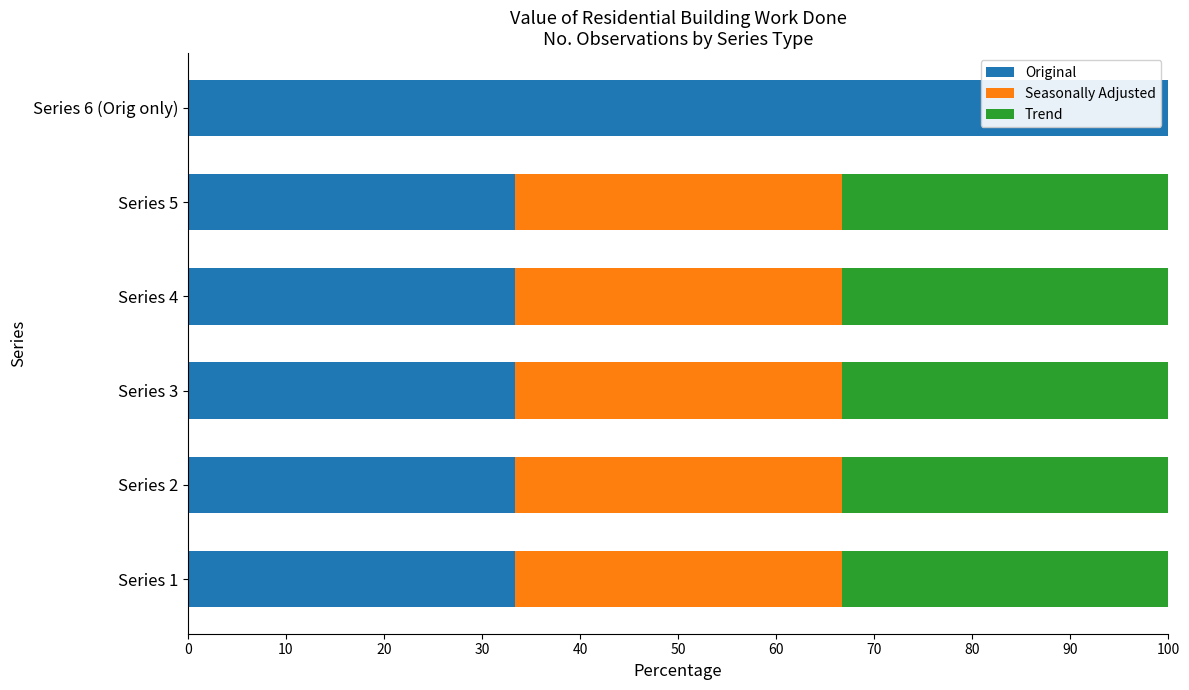

The value of Original at Series 5 is 33.3. True or false?

True